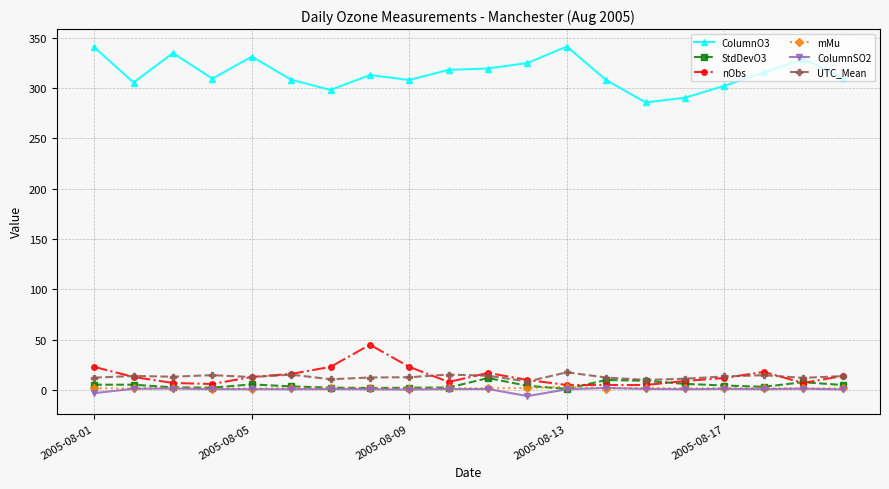

True or false: ColumnSO2 has more than 1 points higher than both neighbors.

True